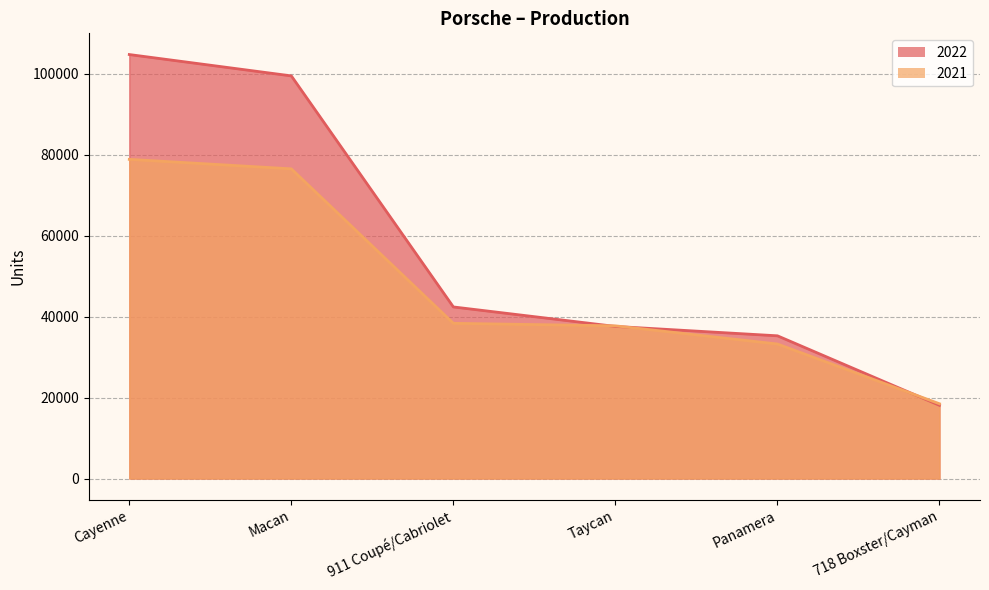

At which label does 2021 first exceed 38347?

Cayenne